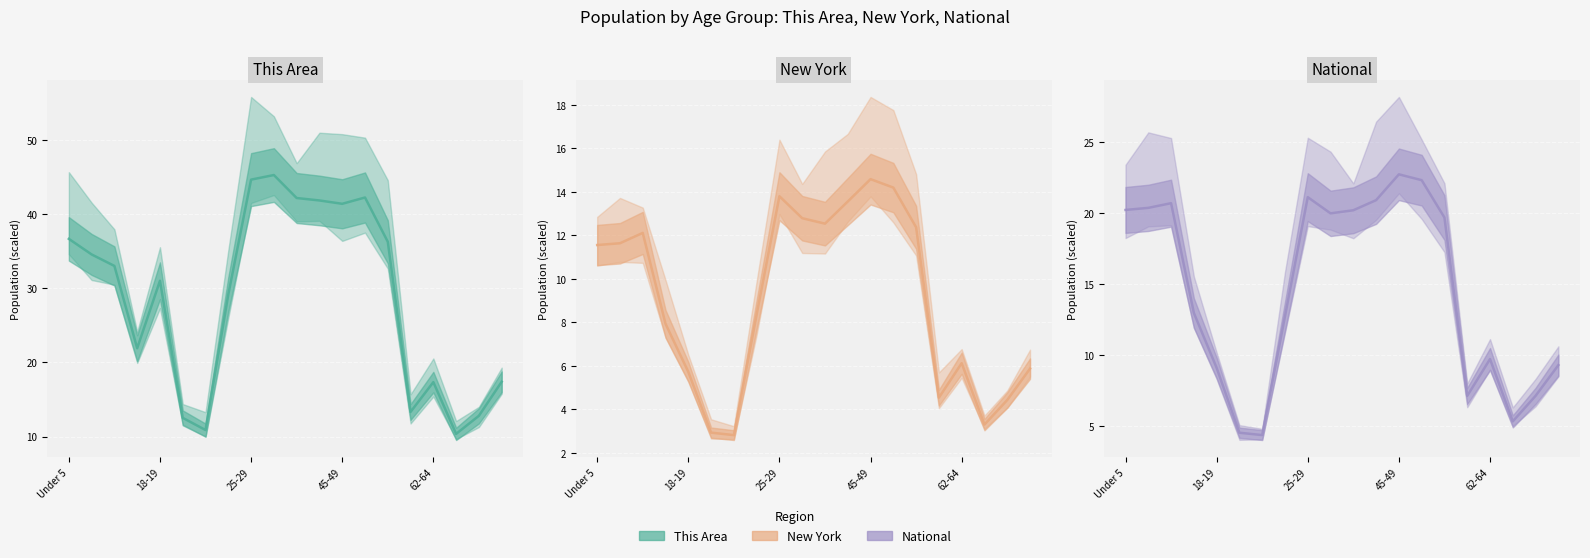

Which series has the largest total across all categories?

This Area (mid)